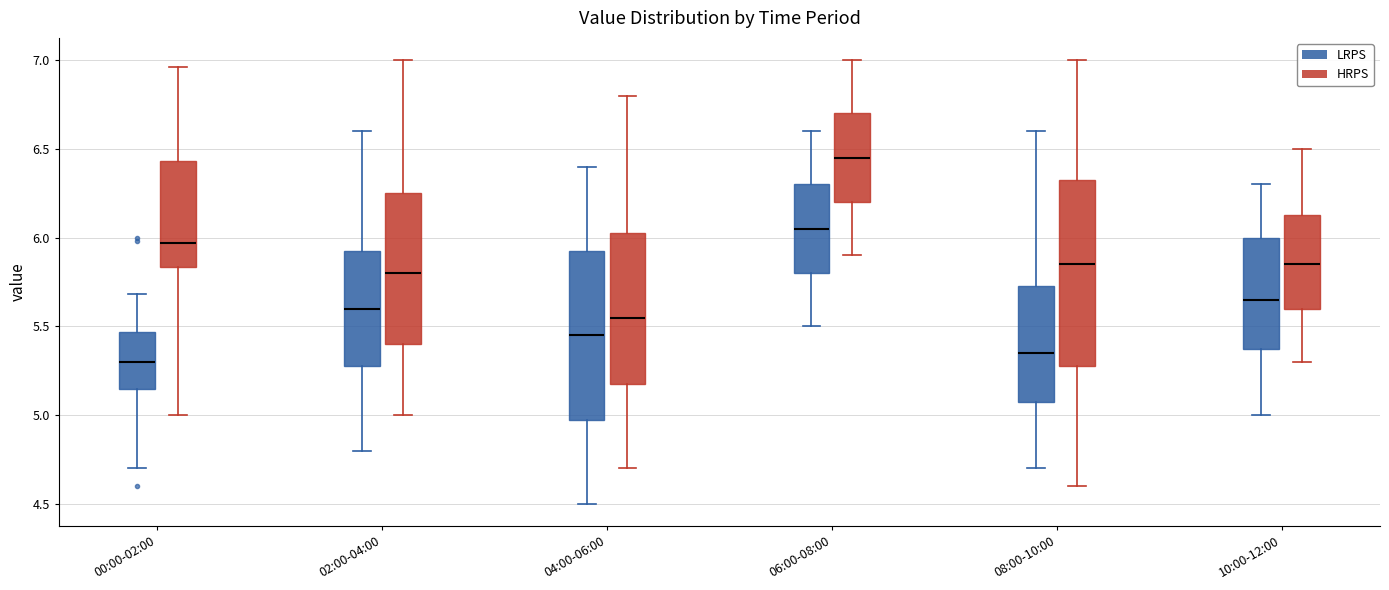

Comparing the boxes themselves (not the whiskers), which one is the tallest?

08:00-10:00 (HRPS)